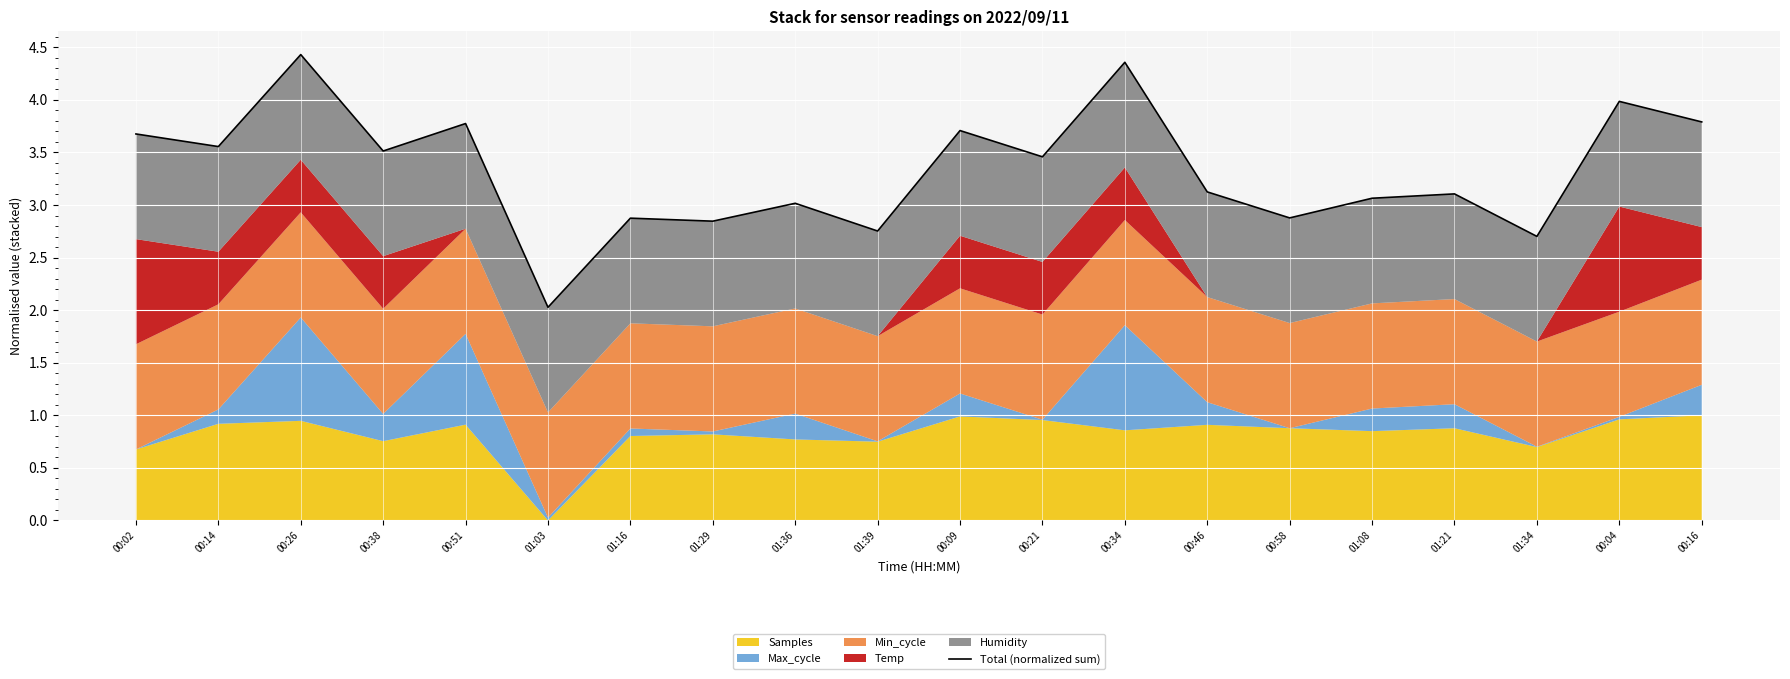

What is the ratio of the value at 00:04 to the value at 01:08?

1.3